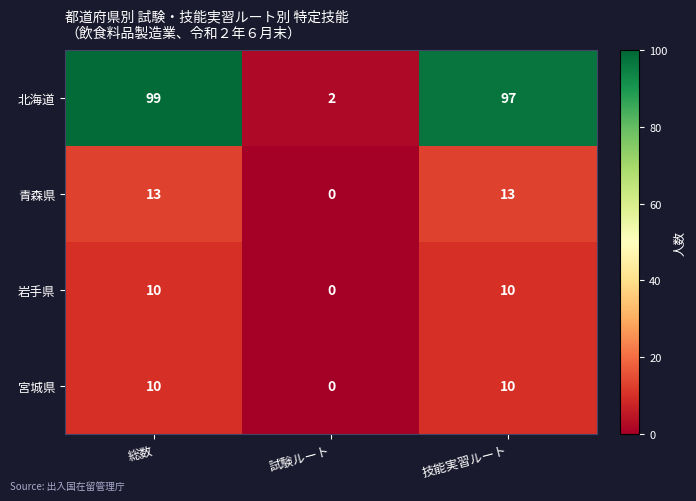

What is the maximum value shown in the chart?

99